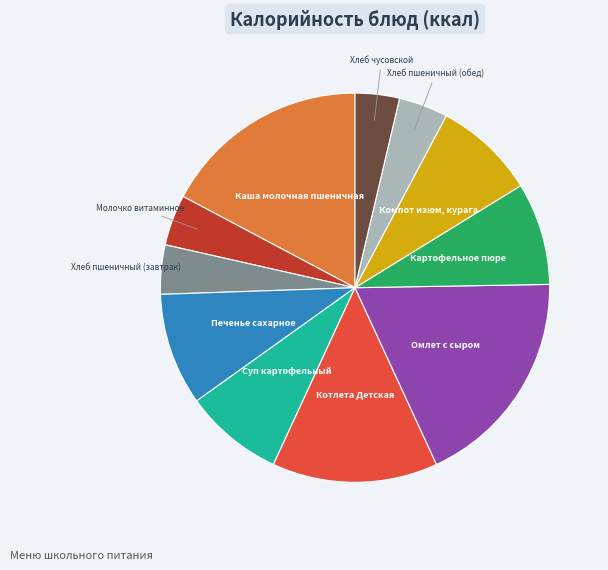

What is the largest slice in the pie chart?

Омлет с сыром